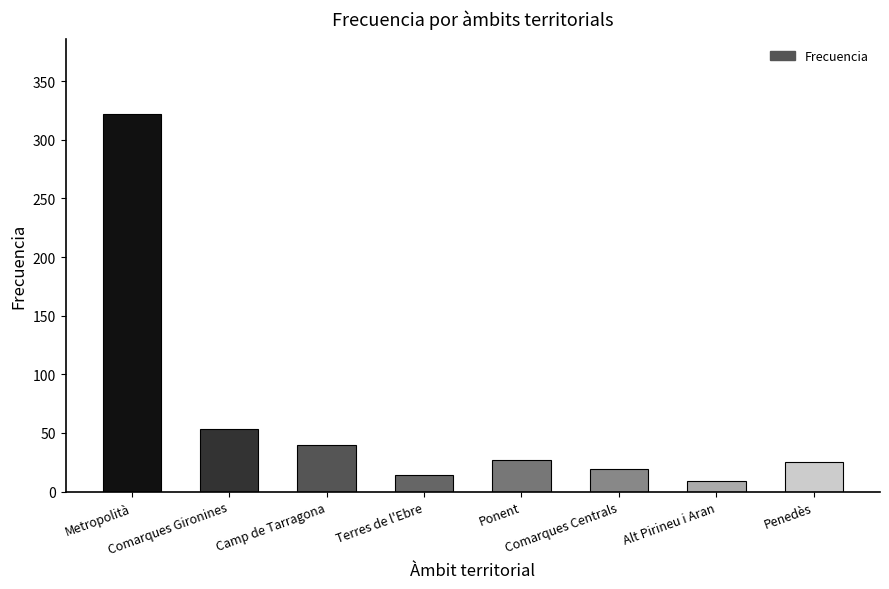

The value at Camp de Tarragona is 56. True or false?

False